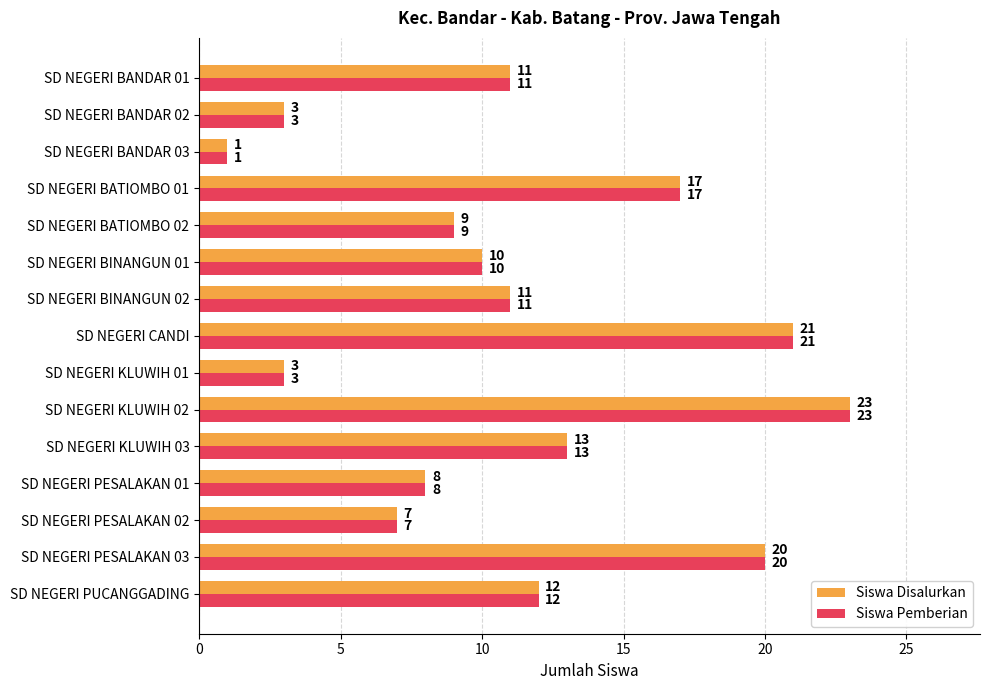

What is the average value of the Siswa Disalurkan series?

11